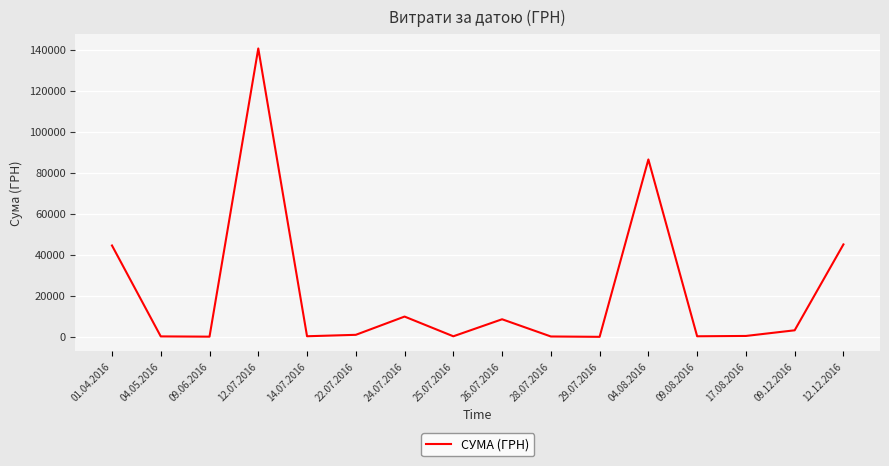

At which label is the value closest to 70401?

04.08.2016